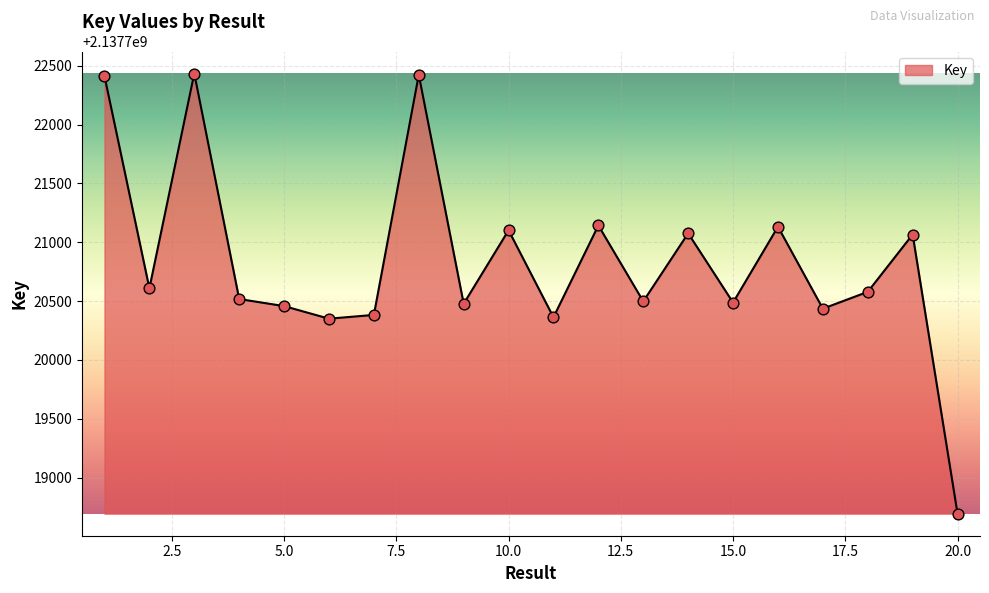

What is the maximum value shown in the chart?

2137722434